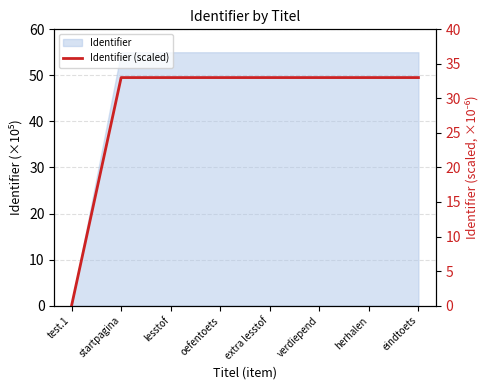

What is the sum of all values?

231.1